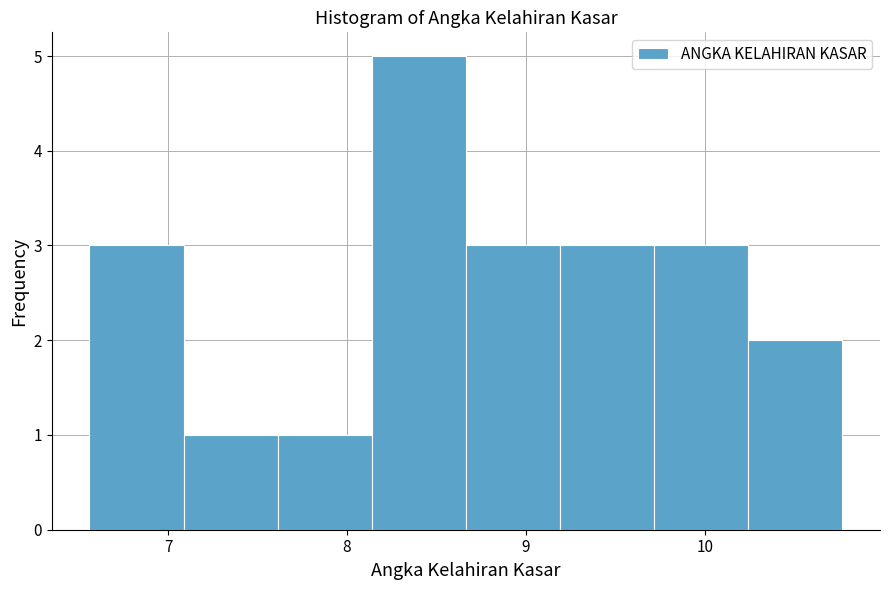

Which range on the x-axis has the tallest bar?

8.1 to 8.7